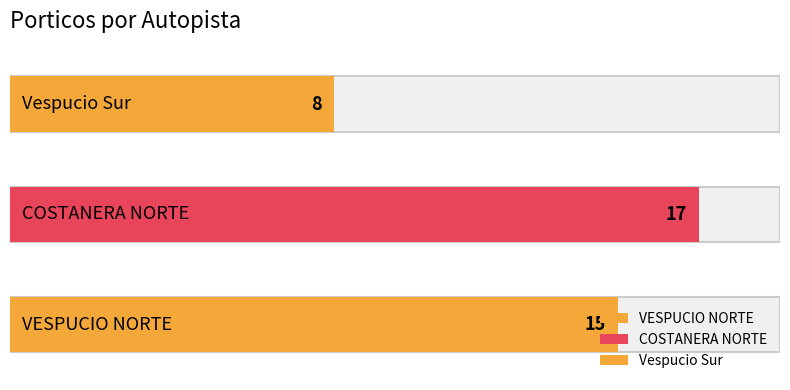

Rank the categories by value from highest to lowest.

COSTANERA NORTE, VESPUCIO NORTE, Vespucio Sur